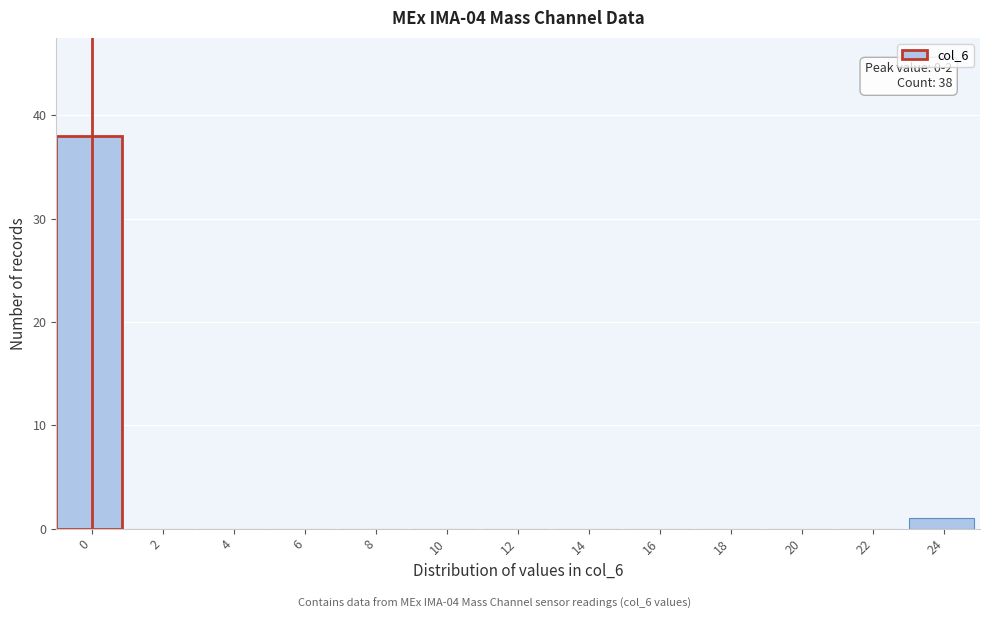

Reading left to right, list all the values displayed in this chart.

0=38	2=0	4=0	6=0	8=0	10=0	12=0	14=0	16=0	18=0	20=0	22=0	24=1